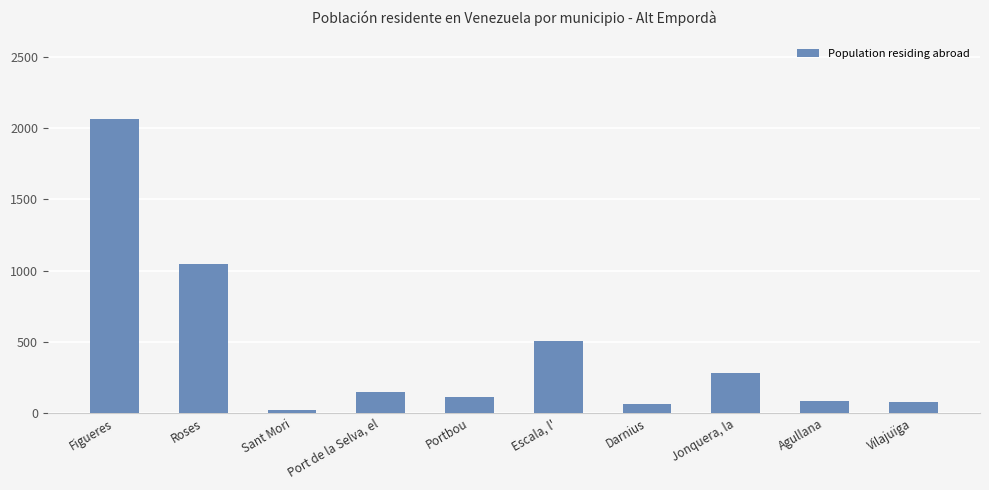

What is the difference between the values at Vilajuïga and Jonquera, la?

203